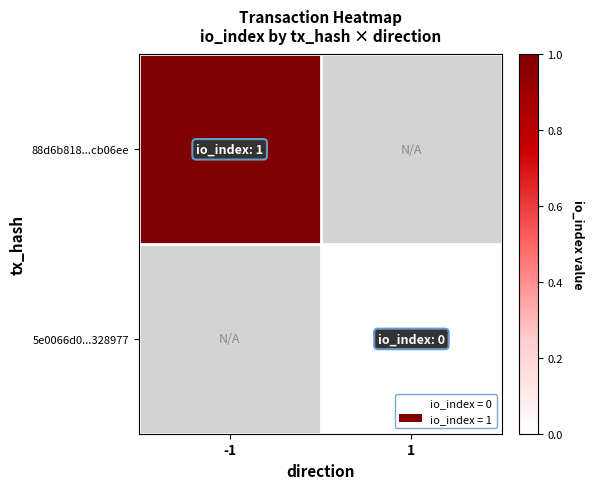

Which category has the highest value in the 88d6b818...cb06ee series?

-1